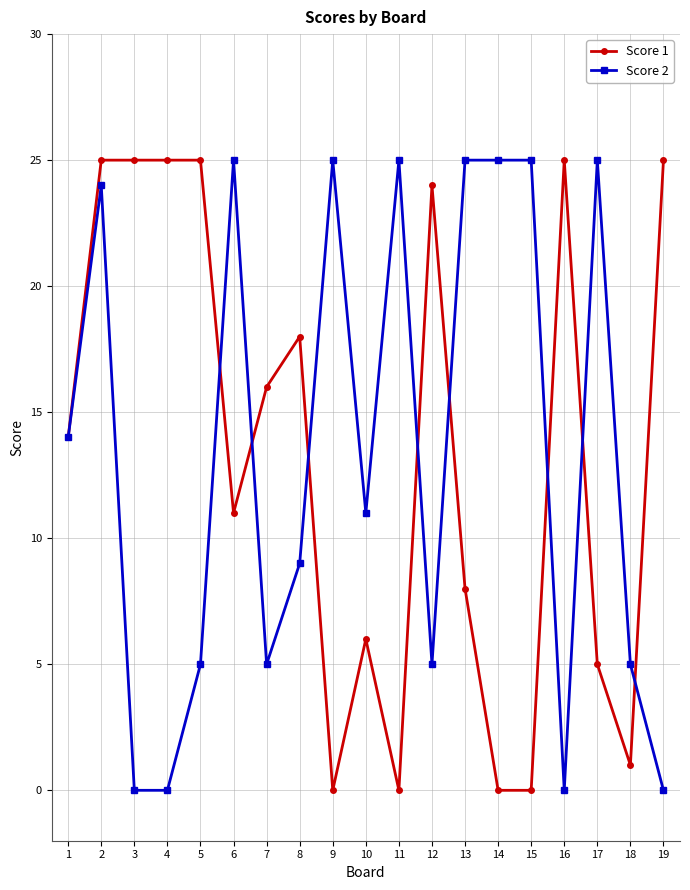

Reading left to right, list all the values displayed in this chart.

Score 1: 14	25	25	25	25	11	16	18	0	6	0	24	8	0	0	25	5	1	25
Score 2: 14	24	0	0	5	25	5	9	25	11	25	5	25	25	25	0	25	5	0